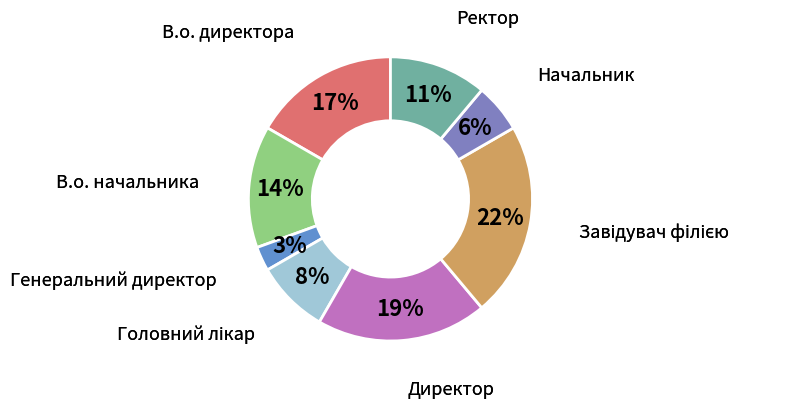

Combined, do В.о. директора and Ректор account for over 50%?

No